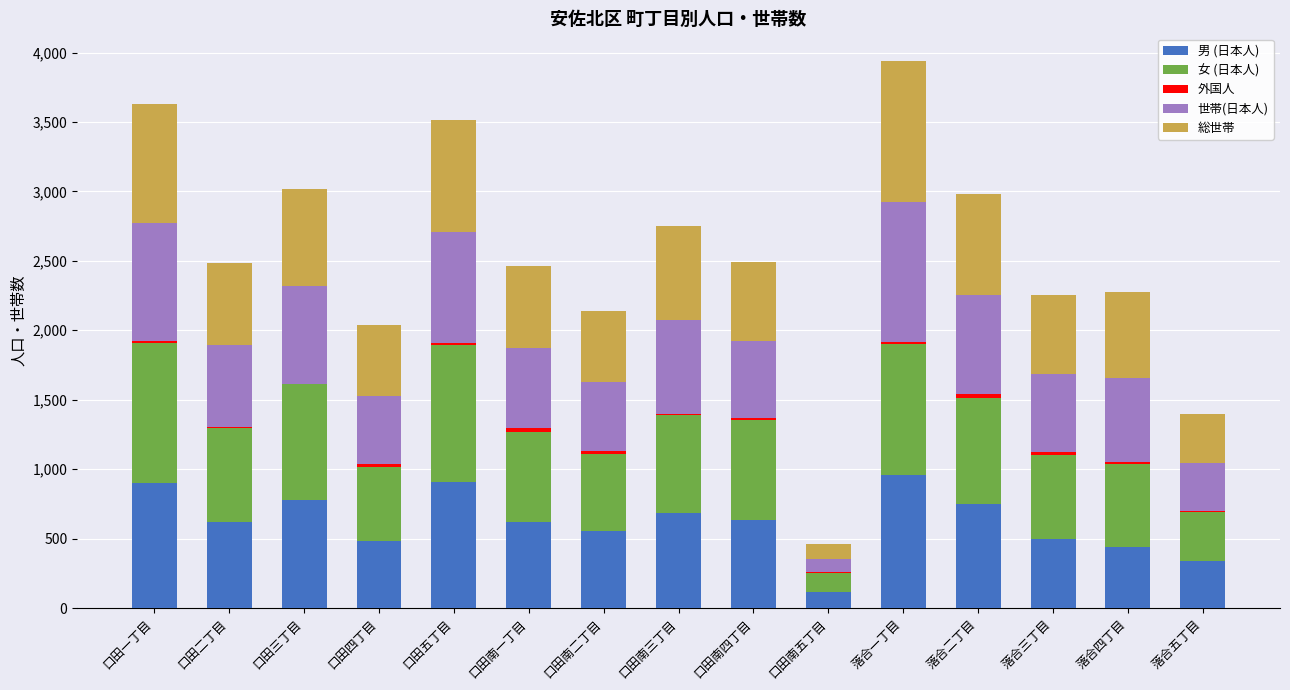

At which category is the sum across all series the highest?

落合一丁目